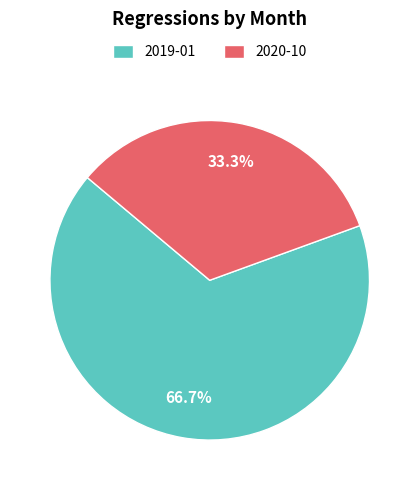

Between 2020-10 and 2019-01, which is larger?

2019-01